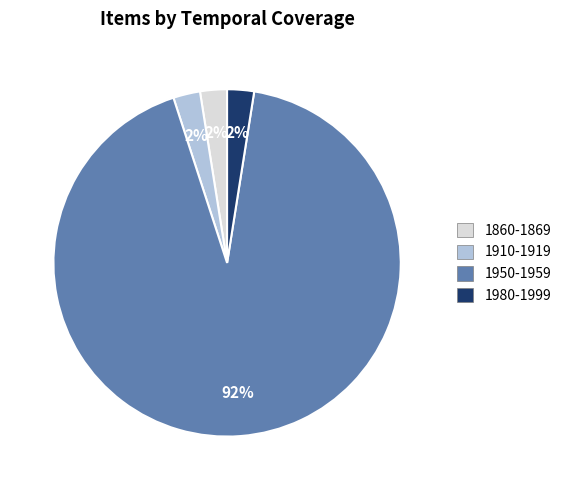

How many slices are in this pie chart?

4